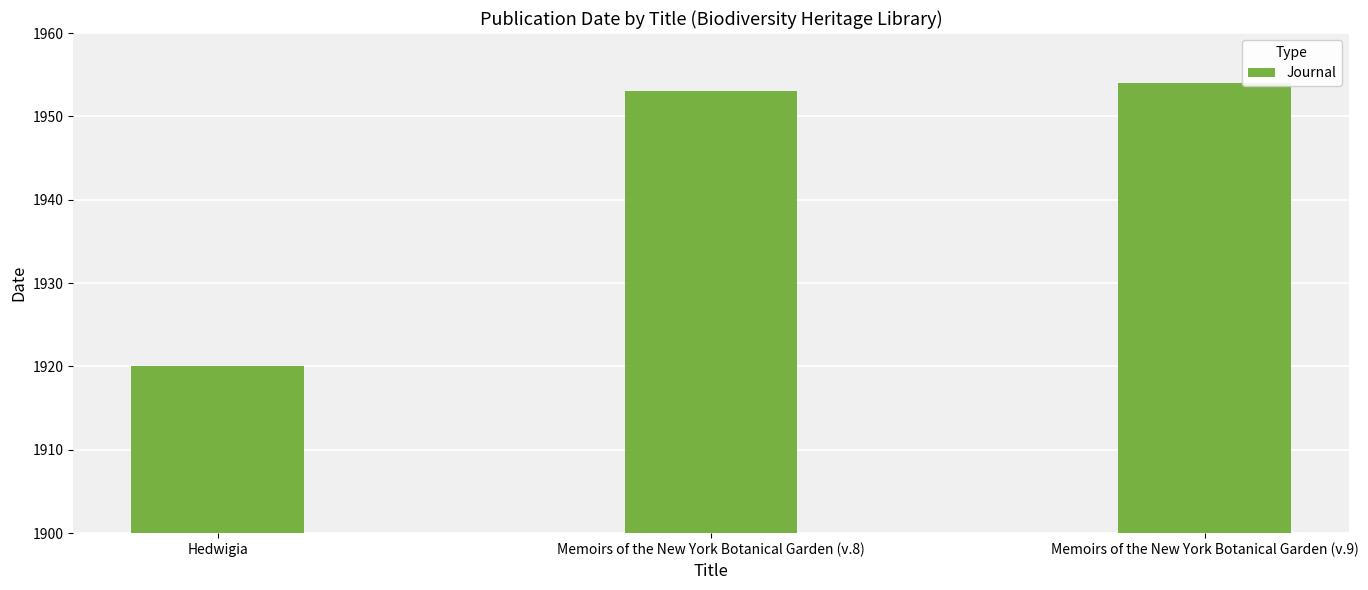

How many values are below 1953?

1